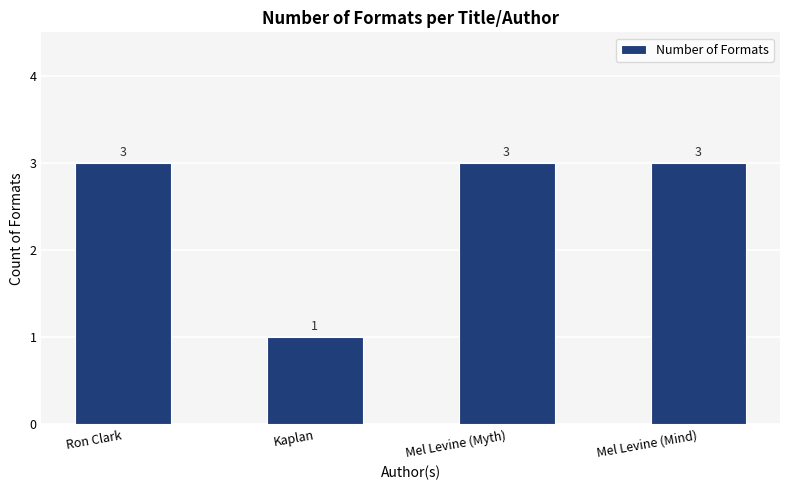

What is the change in value from Kaplan to Mel Levine (Mind)?

+2